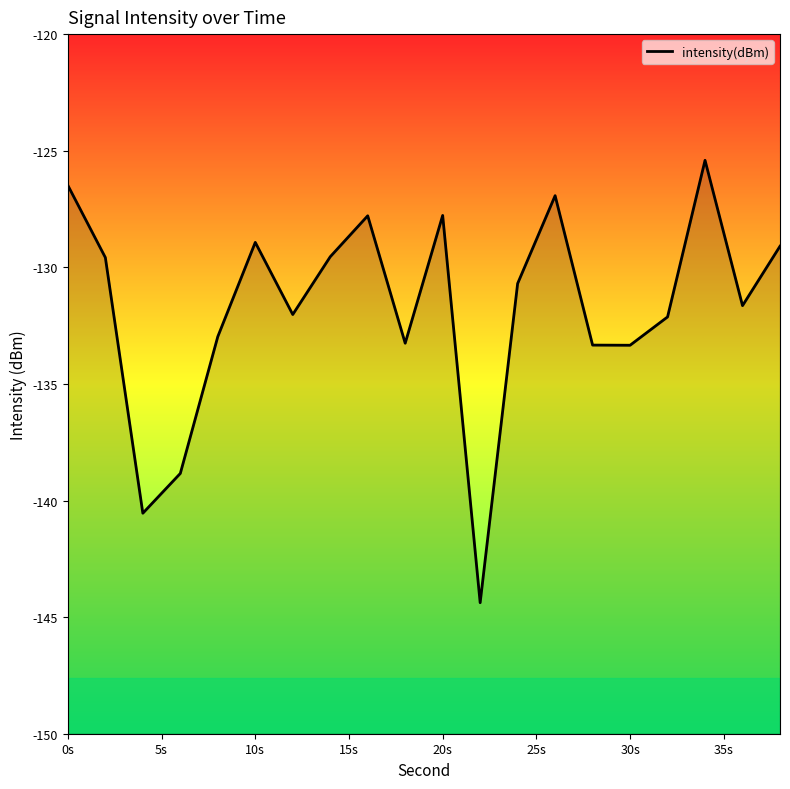

What is the difference between the second highest and minimum values?

17.9